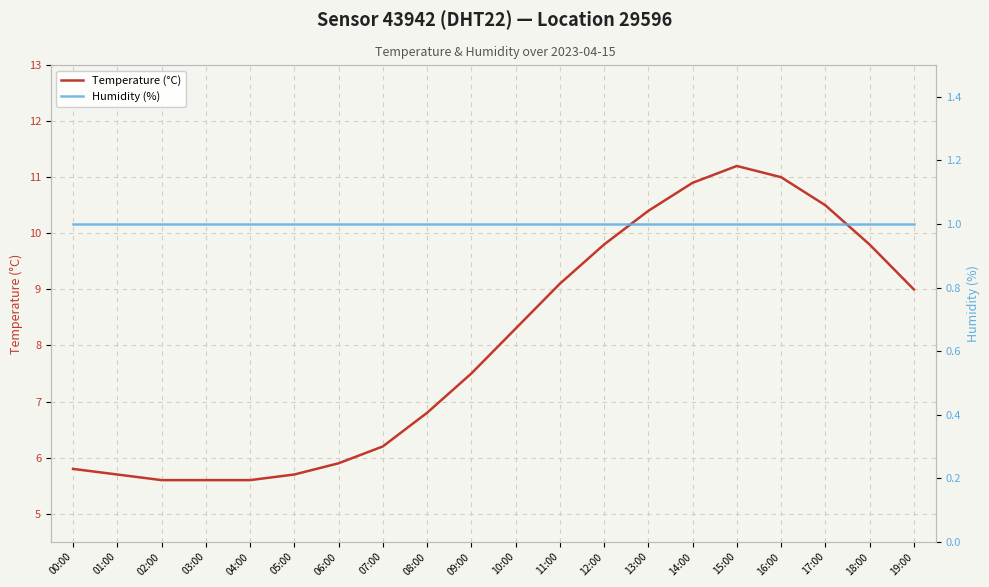

True or false: Humidity (%) and Temperature (°C) cross at least once.

False